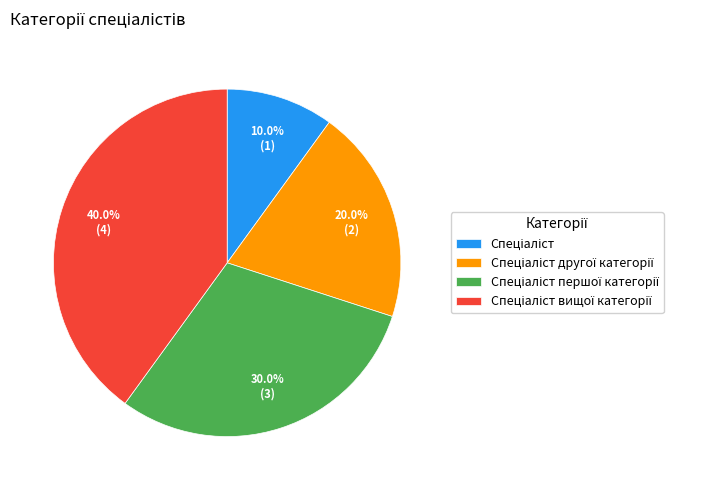

Is there any slice that represents more than half of the pie?

No